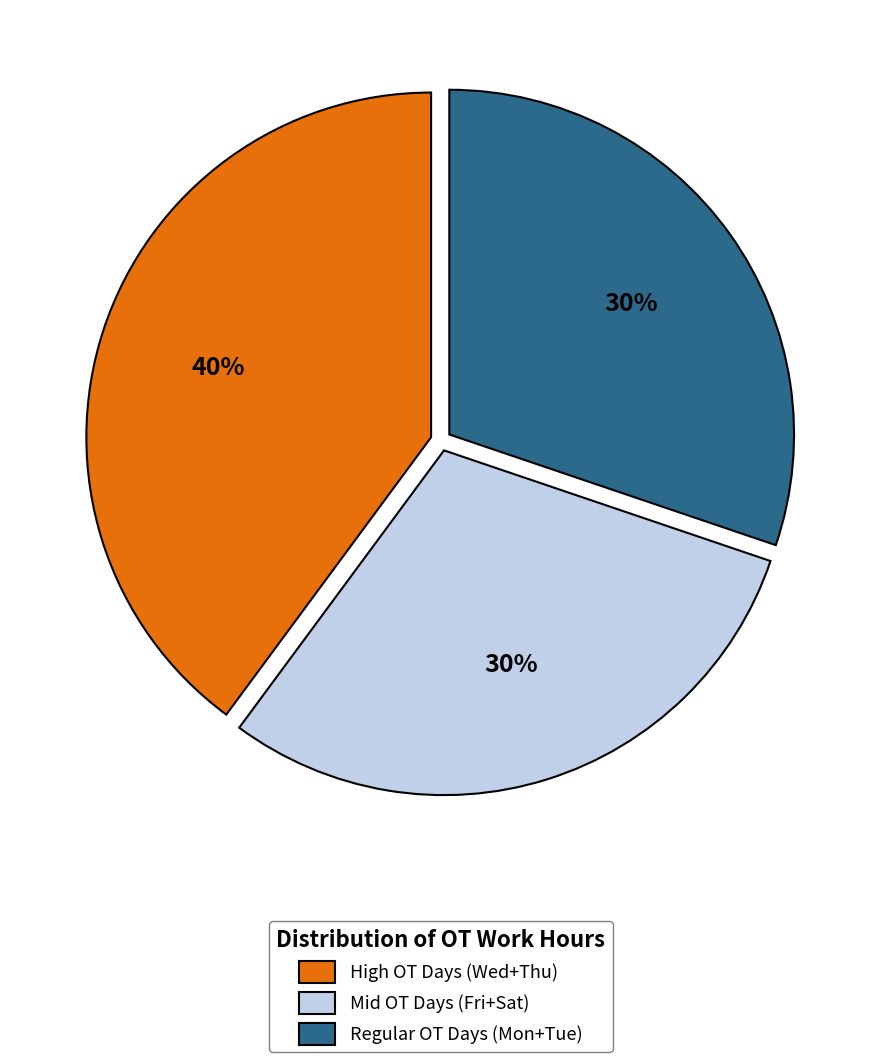

Combined, do Mid OT Days (Fri+Sat) and Regular OT Days (Mon+Tue) account for over 50%?

Yes